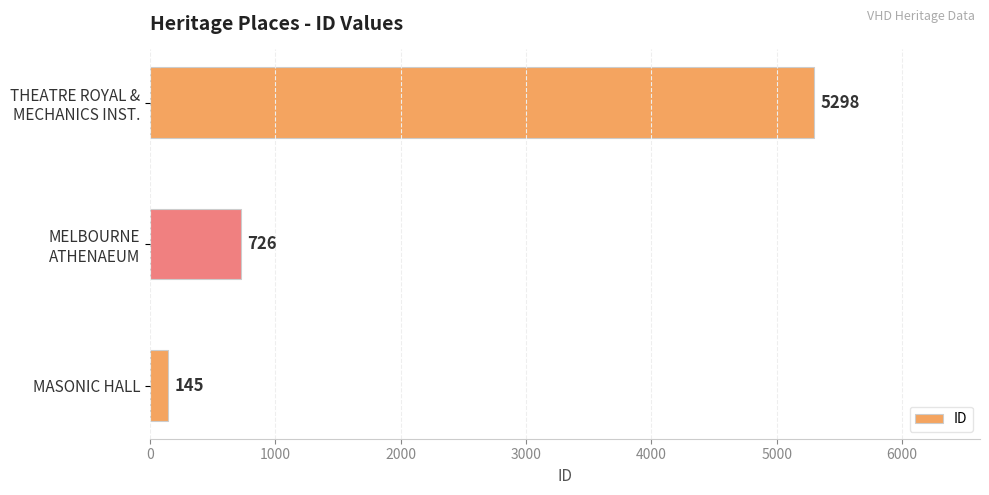

What is the difference between the second highest and minimum values?

581